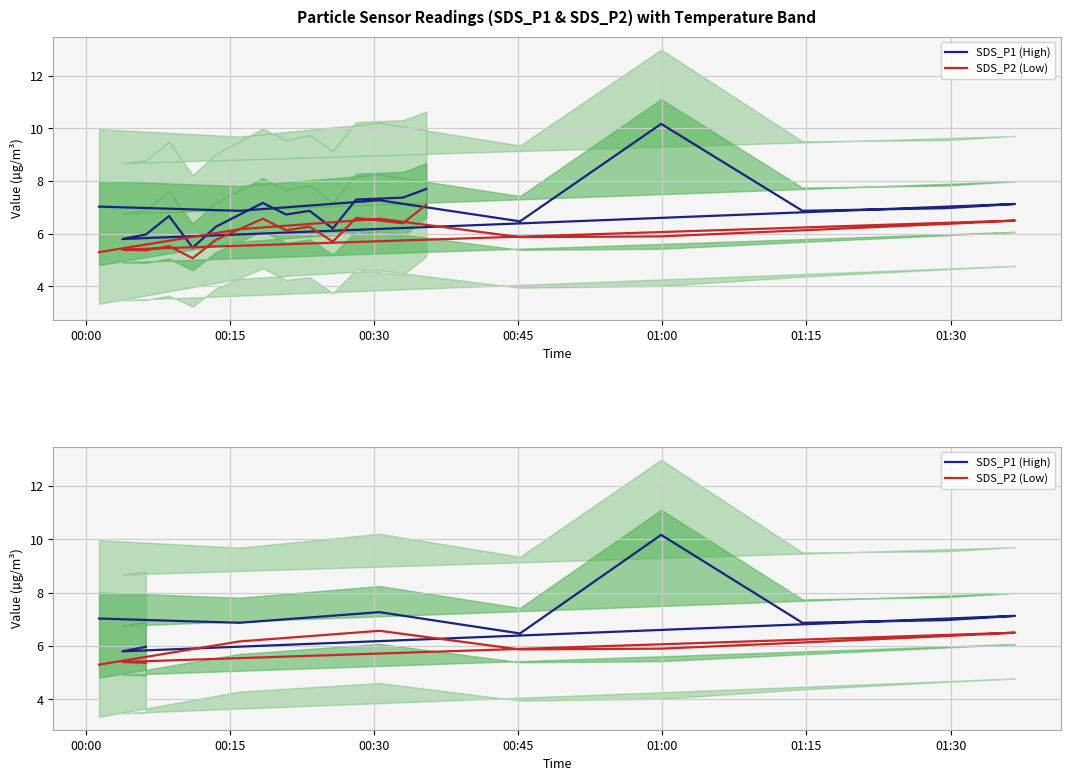

The value of SDS_P1 (High) at 01:30 is 7.0. True or false?

True